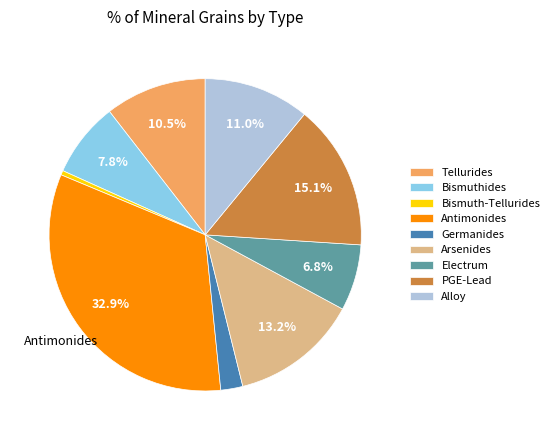

Combined, what portion of the pie is Tellurides and Antimonides?

43.4%